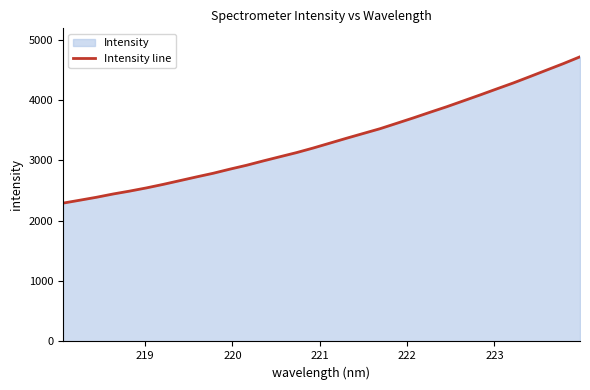

What is the difference between the maximum and minimum values?

2424.0